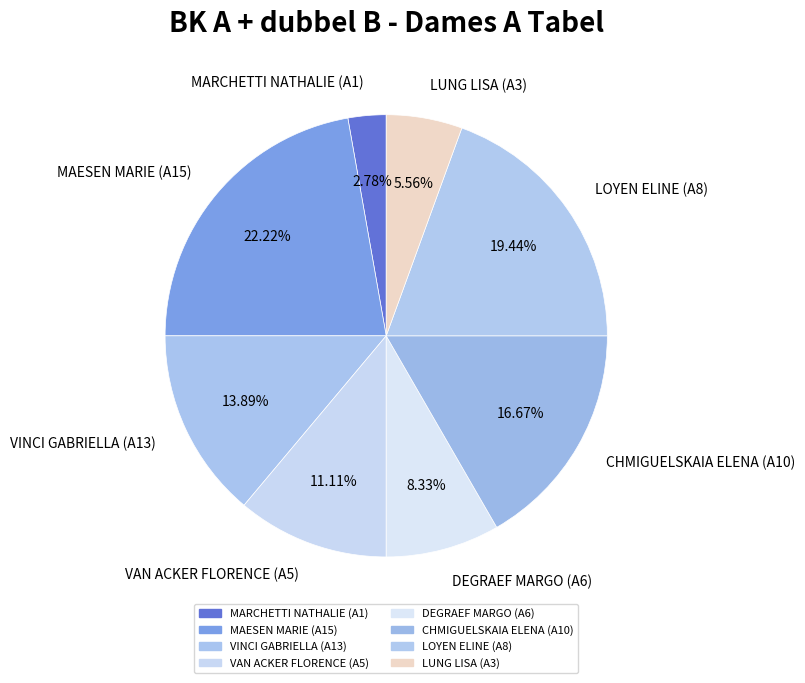

Rank the categories by value from lowest to highest.

MARCHETTI NATHALIE (A1), LUNG LISA (A3), DEGRAEF MARGO (A6), VAN ACKER FLORENCE (A5), VINCI GABRIELLA (A13), CHMIGUELSKAIA ELENA (A10), LOYEN ELINE (A8), MAESEN MARIE (A15)